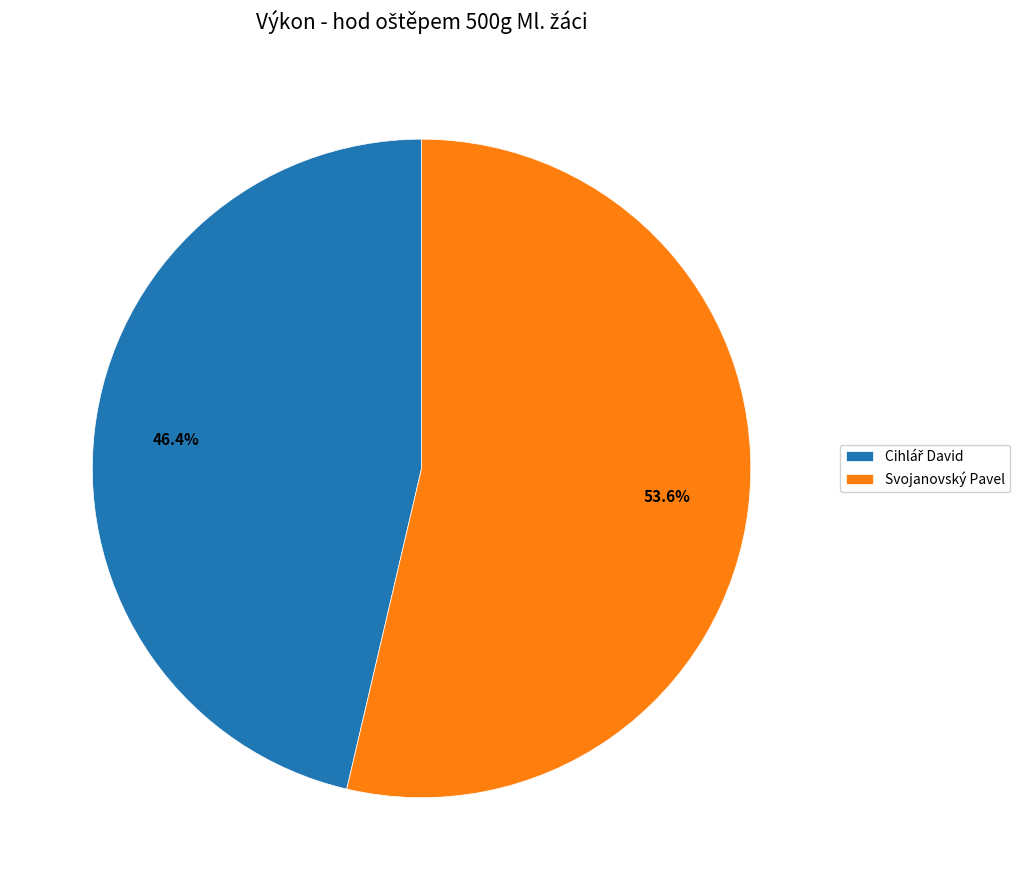

Is it true that Svojanovský Pavel is 54% of the pie?

True